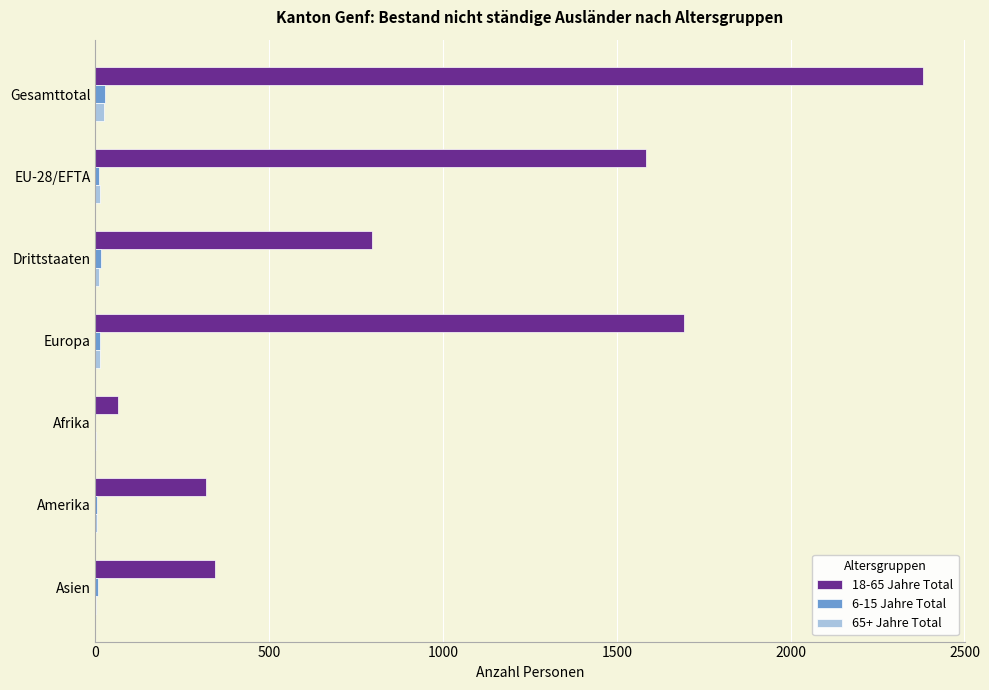

What is the maximum value shown in the chart?

2382